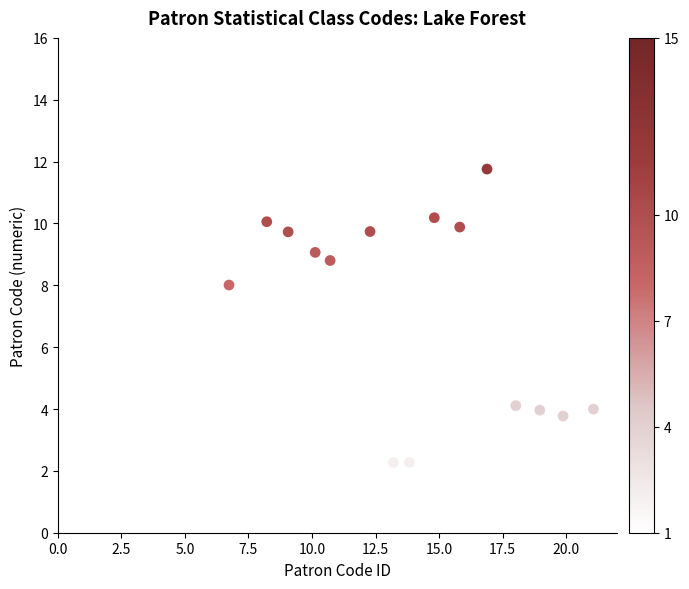

What is the range of X values (max minus min)?

20.1